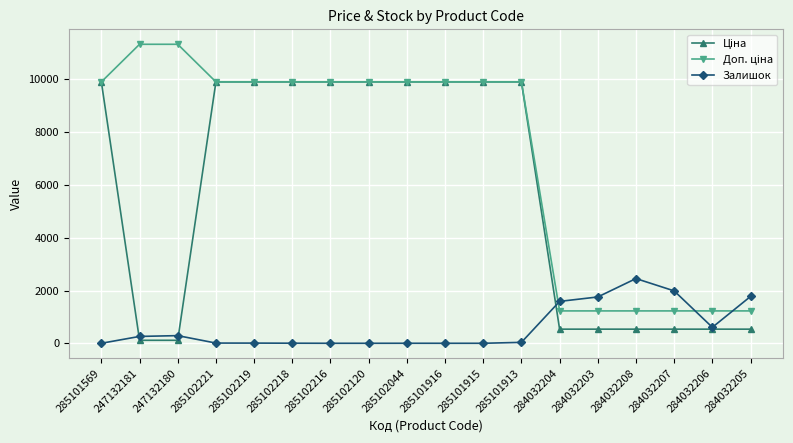

True or false: Залишок has a value of 1331.6 at 285101916.

False